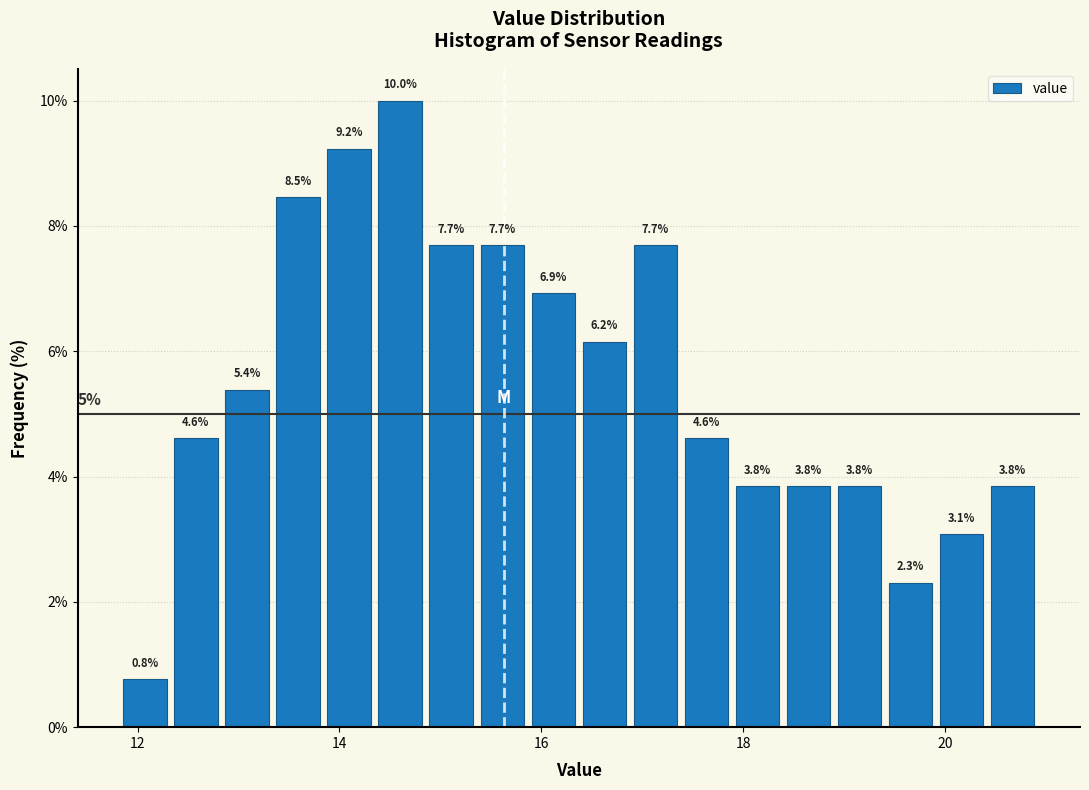

Around what value on the x-axis is the tallest bar? Give the approximate position of its centre, as read against the axis.

14.6